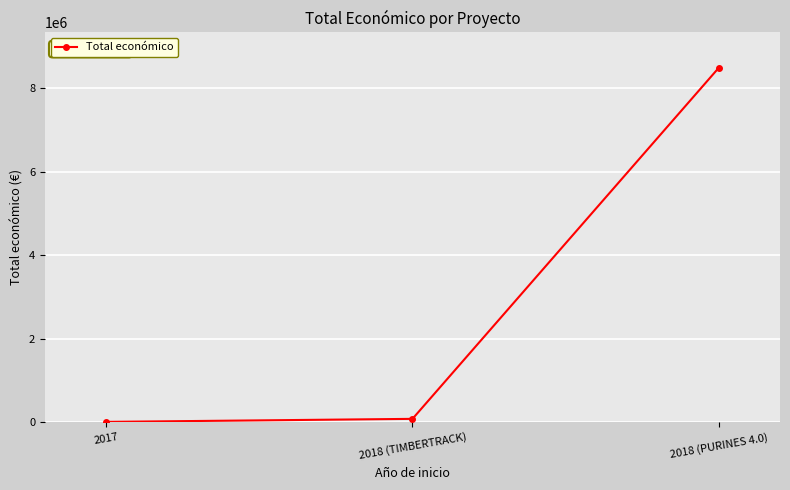

What is the change in value from 2018 (TIMBERTRACK) to 2018 (PURINES 4.0)?

+8409424